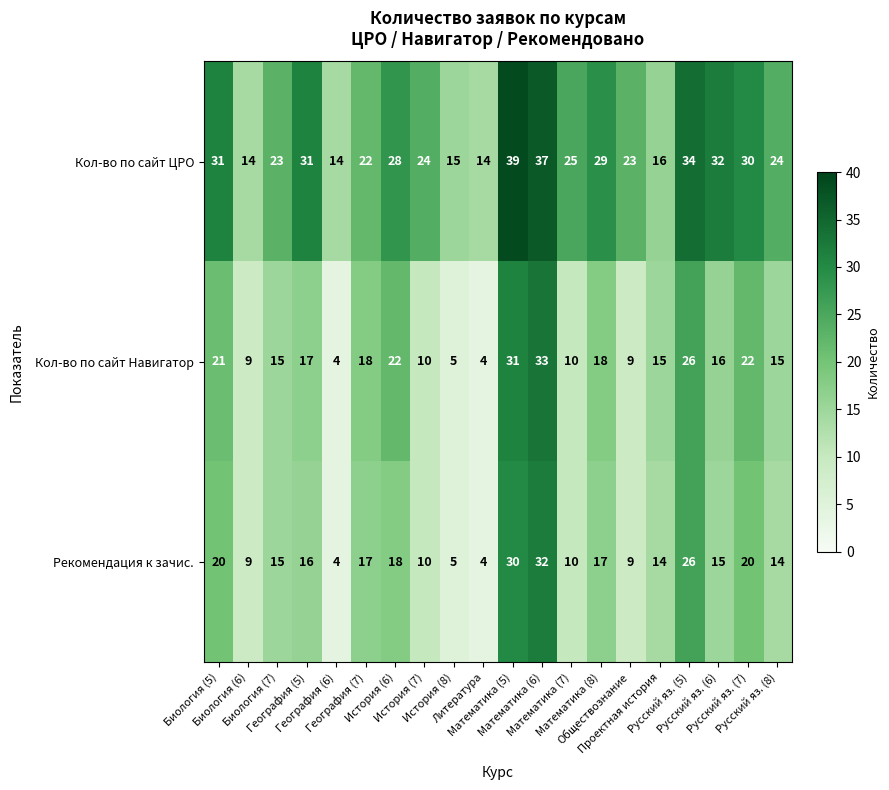

Which series has the widest spread of values?

Кол-во по сайт Навигатор